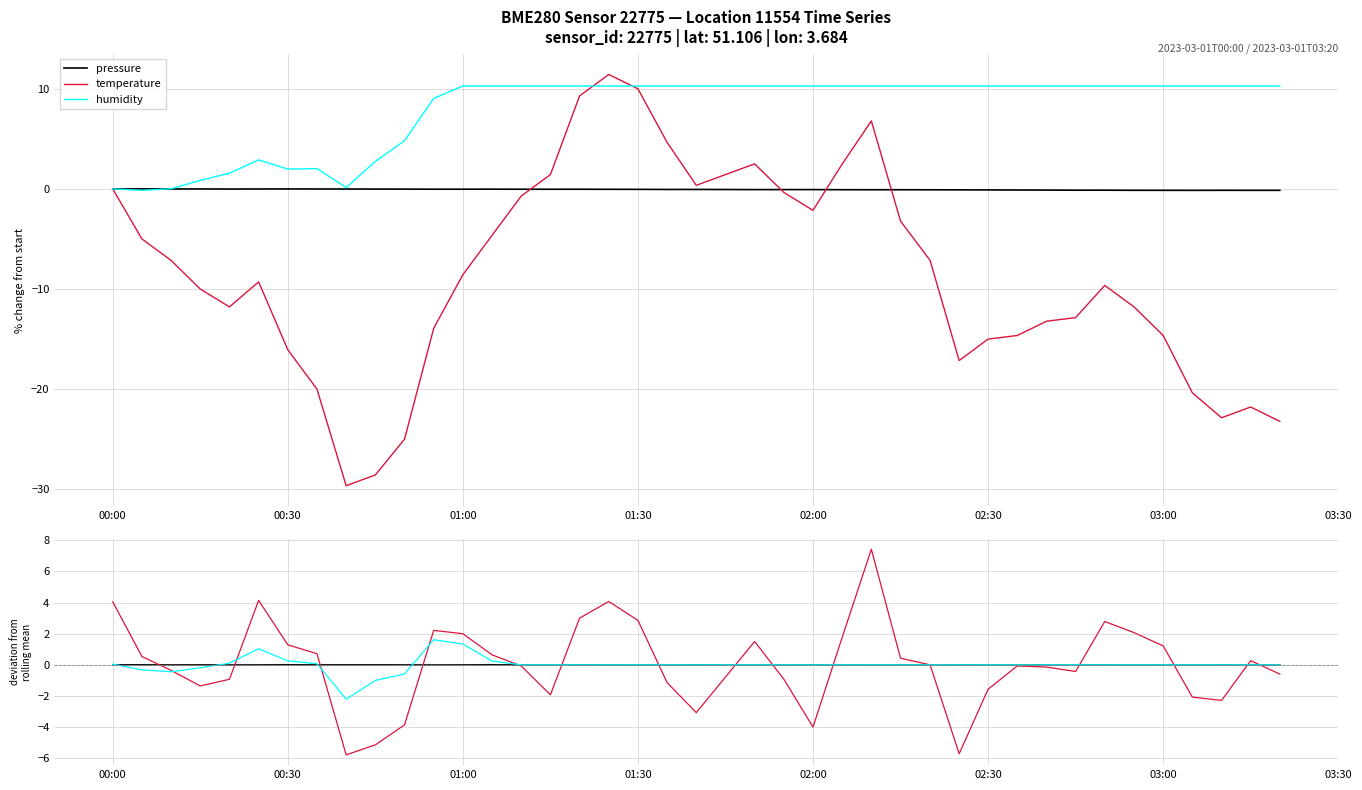

Is this an area chart (filled region under the line)?

No